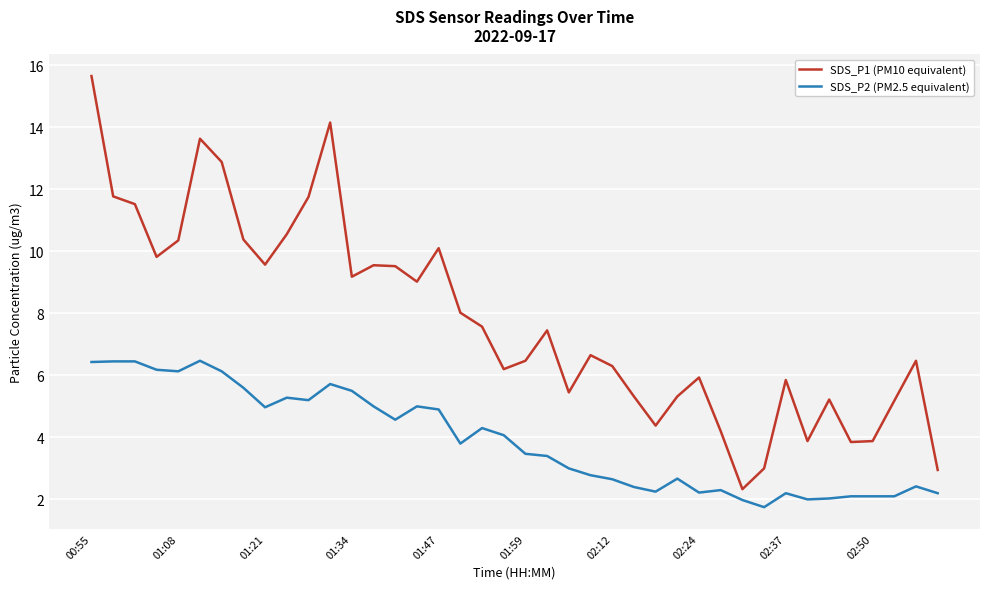

What is the greatest value displayed?

15.7